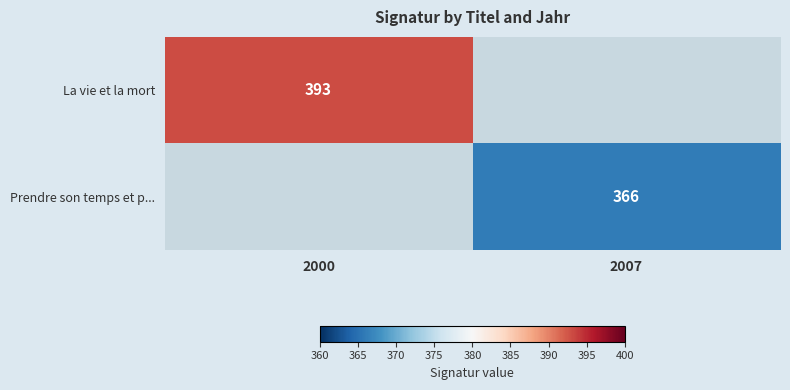

Is it true that Prendre son temps et p... equals 209 at 2007?

False